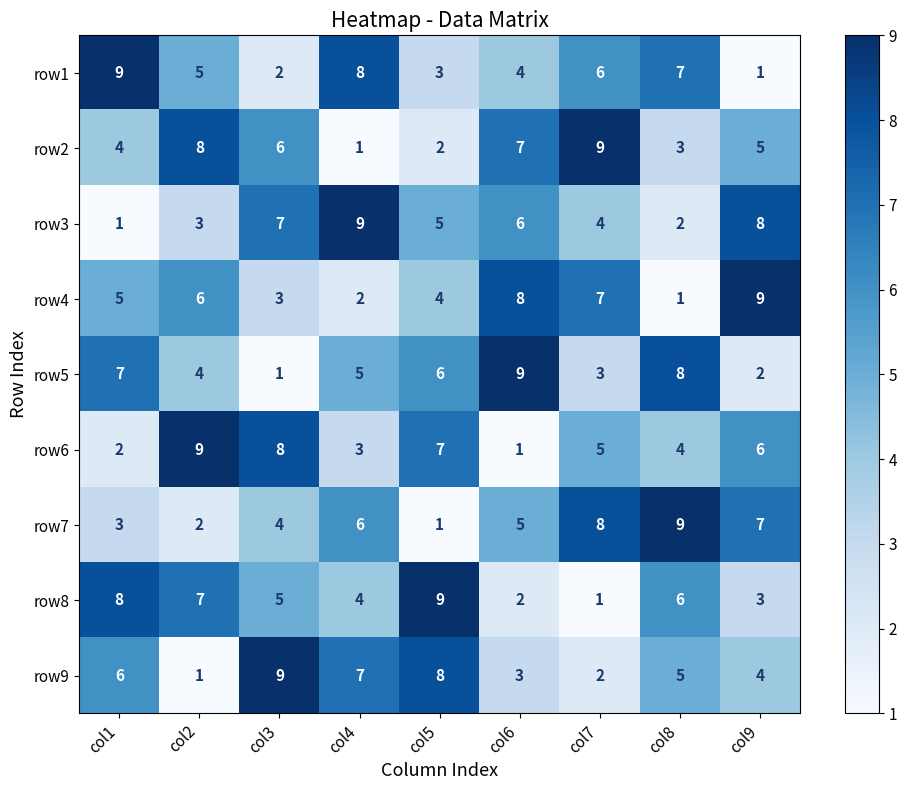

What is the total value across all series at col1?

45